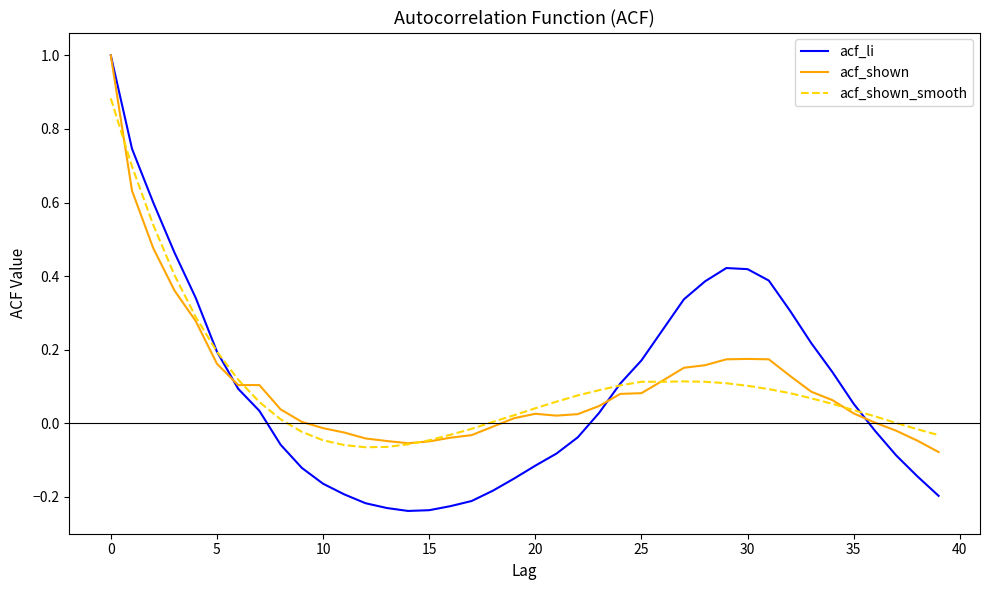

Which series has the widest spread of values?

acf_li